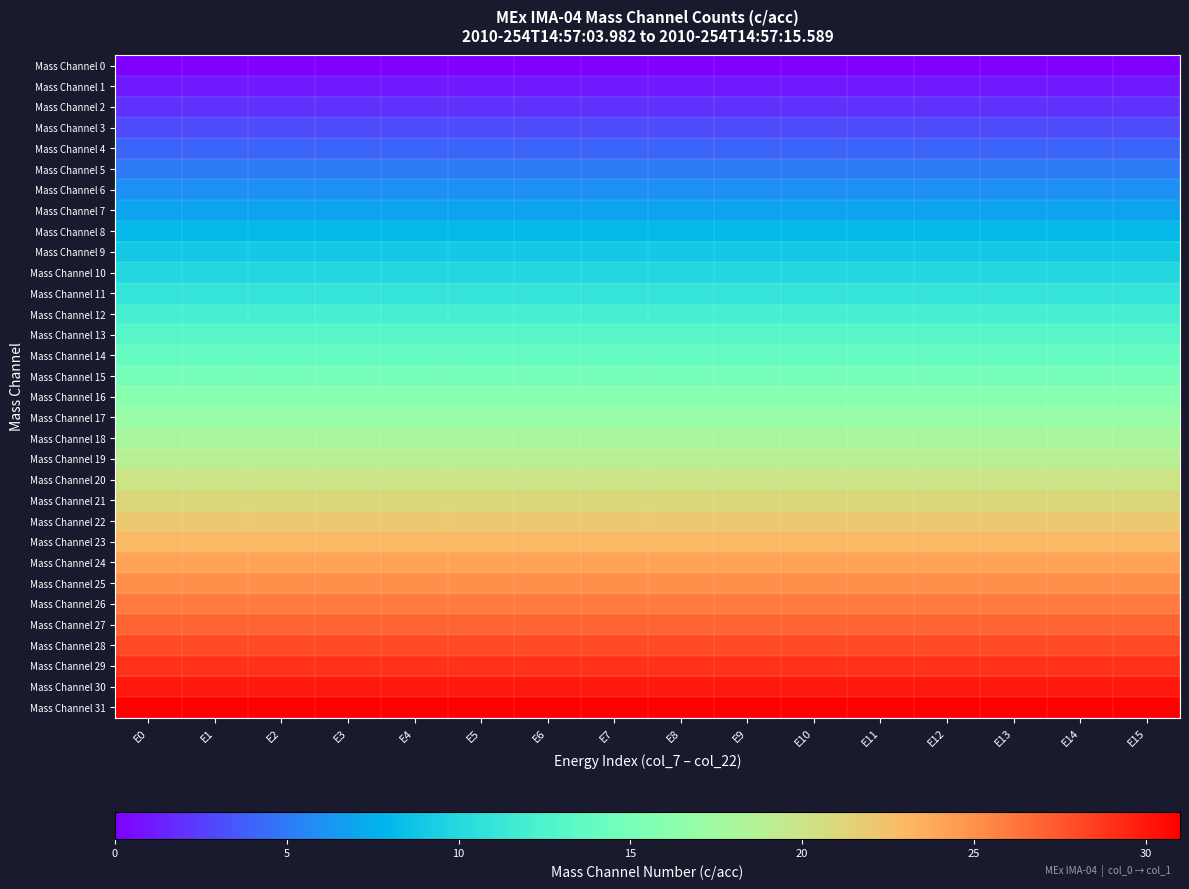

How many distinct data groups are displayed?

32